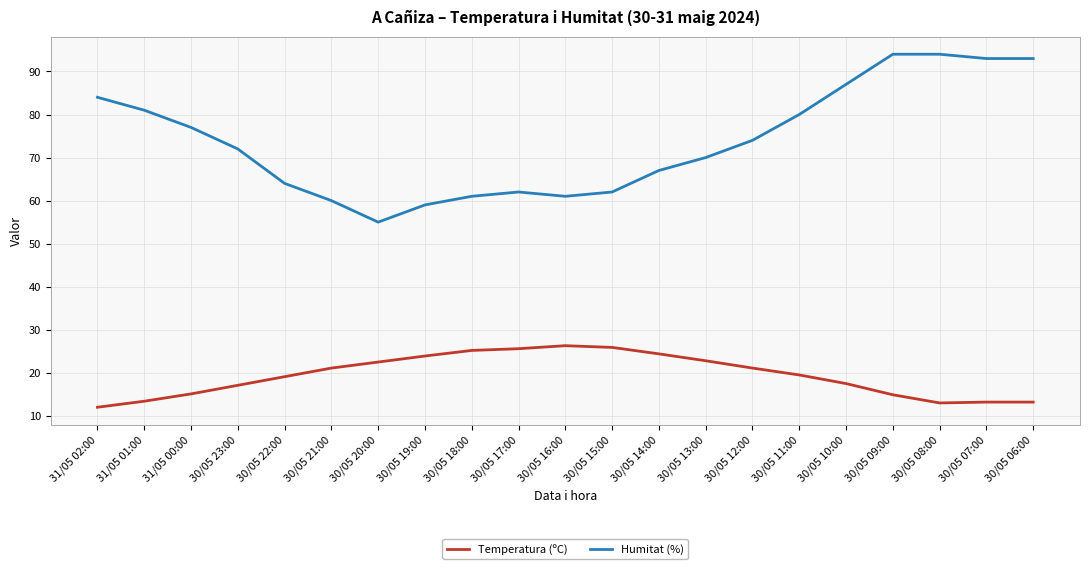

What is the difference between the highest and lowest values at 31/05 02:00?

72.0